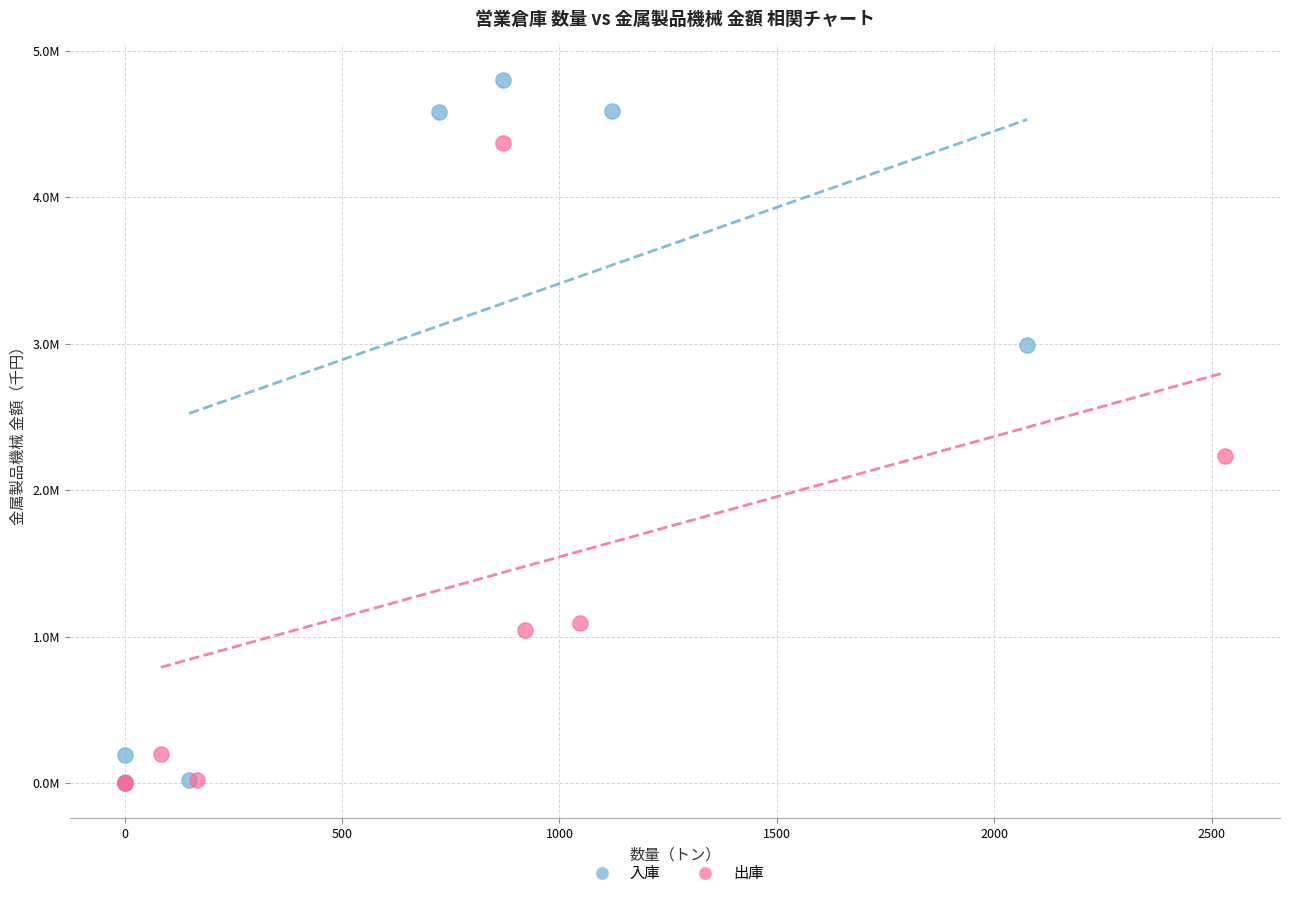

What are all the series names shown in the legend?

入庫, 出庫